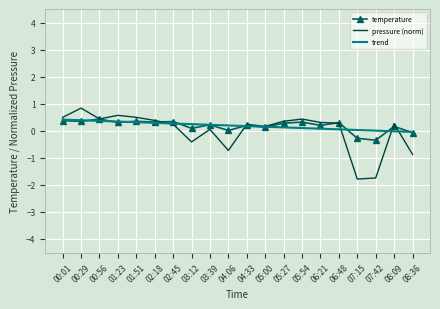

The value of temperature at 00:56 is 0.4. True or false?

True